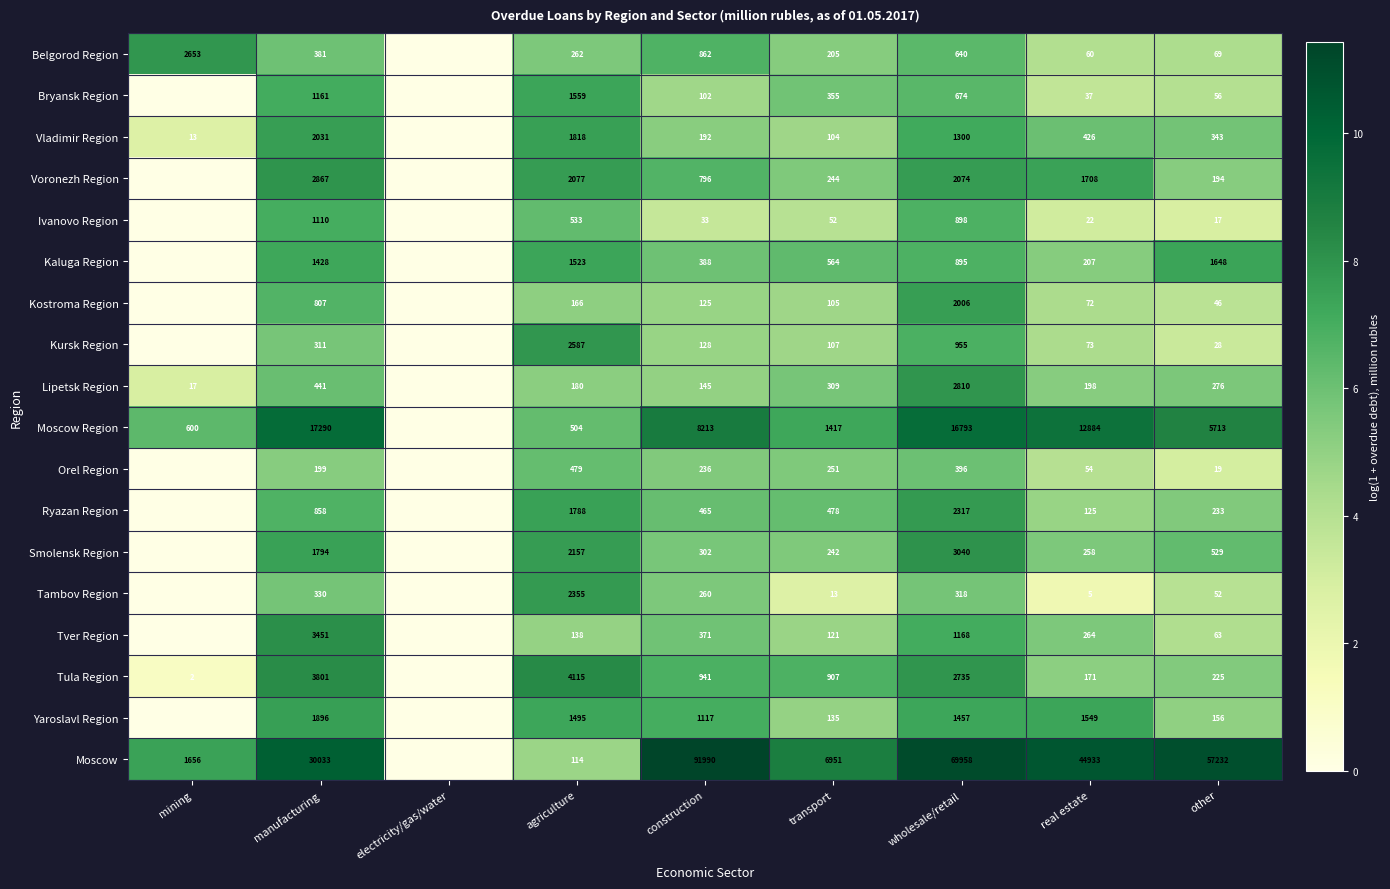

Rank the series at transport from lowest to highest value.

Tambov Region, Ivanovo Region, Vladimir Region, Kostroma Region, Kursk Region, Tver Region, Yaroslavl Region, Belgorod Region, Smolensk Region, Voronezh Region, Orel Region, Lipetsk Region, Bryansk Region, Ryazan Region, Kaluga Region, Tula Region, Moscow Region, Moscow